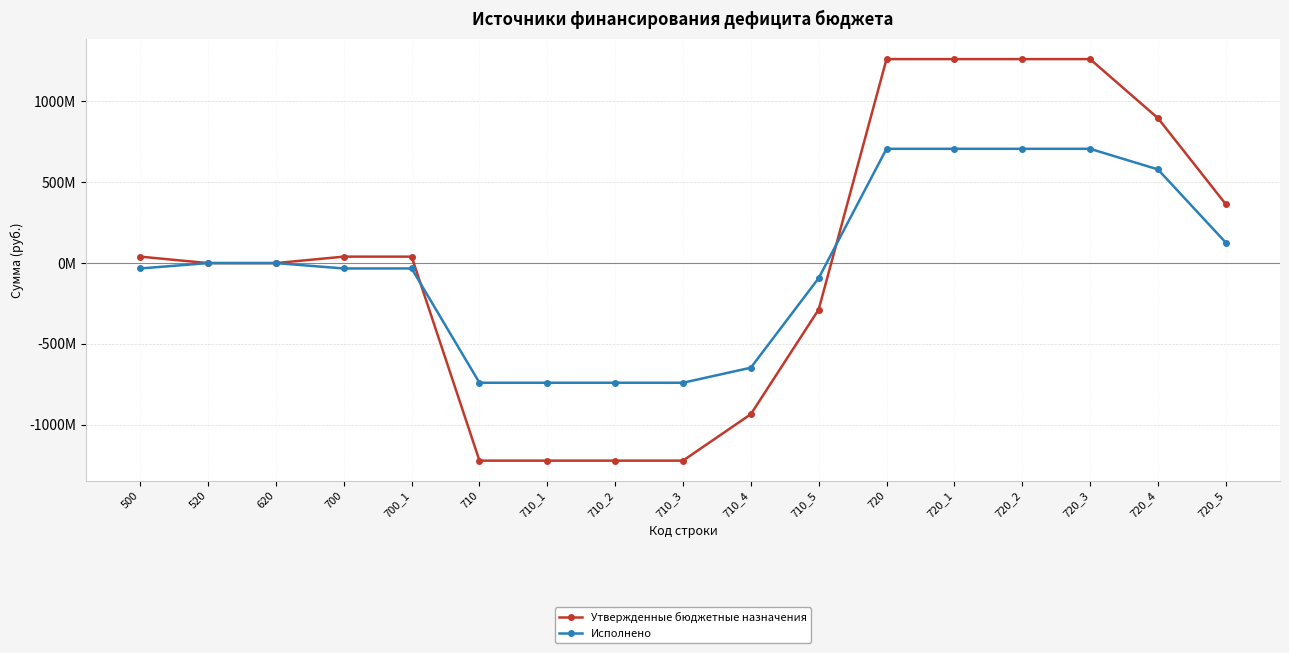

Reading left to right, list all the values displayed in this chart.

Утвержденные бюджетные назначения: 39934738.5	0.0	0.0	39934738.5	39934738.5	-1221935921.2	-1221935921.2	-1221935921.2	-1221935921.2	-934684244.9	-287251676.3	1261870659.7	1261870659.7	1261870659.7	1261870659.7	897059109.6	364811550.1
Исполнено: -33139914.5	0.0	0.0	-33139914.5	-33139914.5	-740118210.7	-740118210.7	-740118210.7	-740118210.7	-647074303.5	-93043907.2	706978296.1	706978296.1	706978296.1	706978296.1	579643326.5	127334969.6